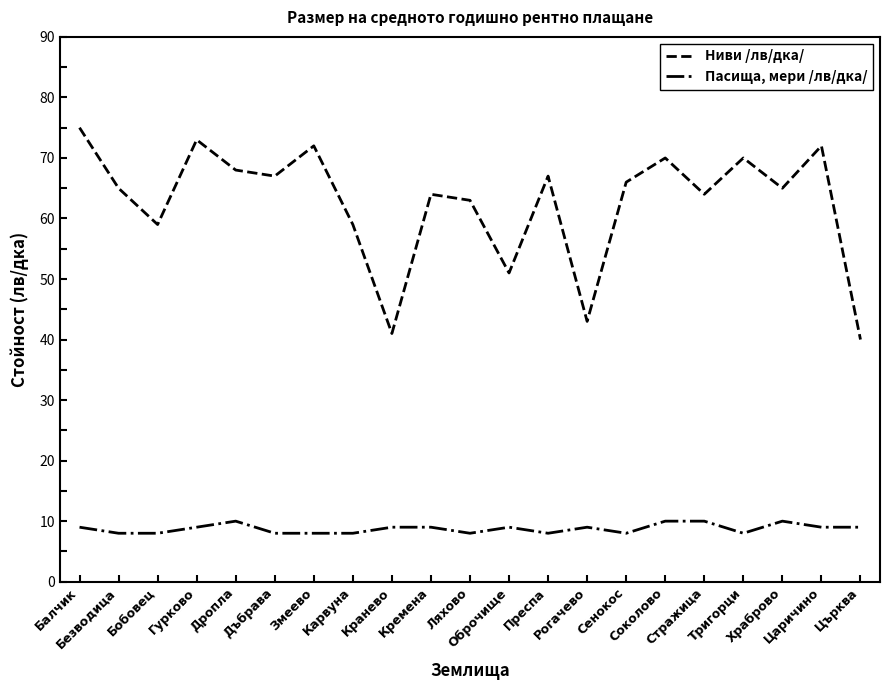

What is the difference between the maximum and minimum values in the Ниви /лв/дка/ series?

35